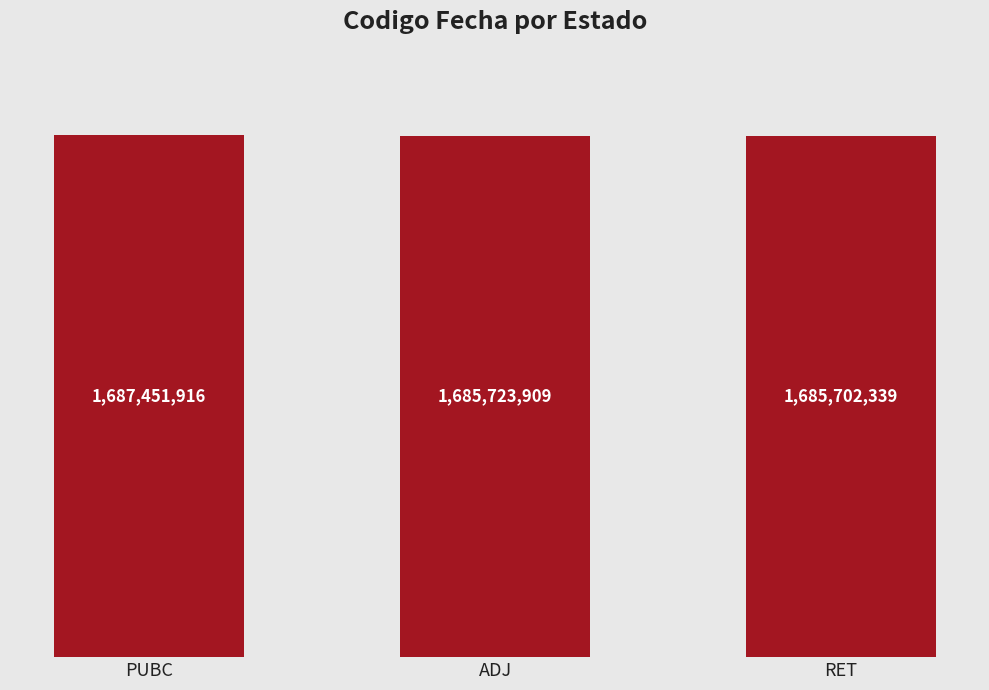

What is the label of the 1st bar from the left?

PUBC